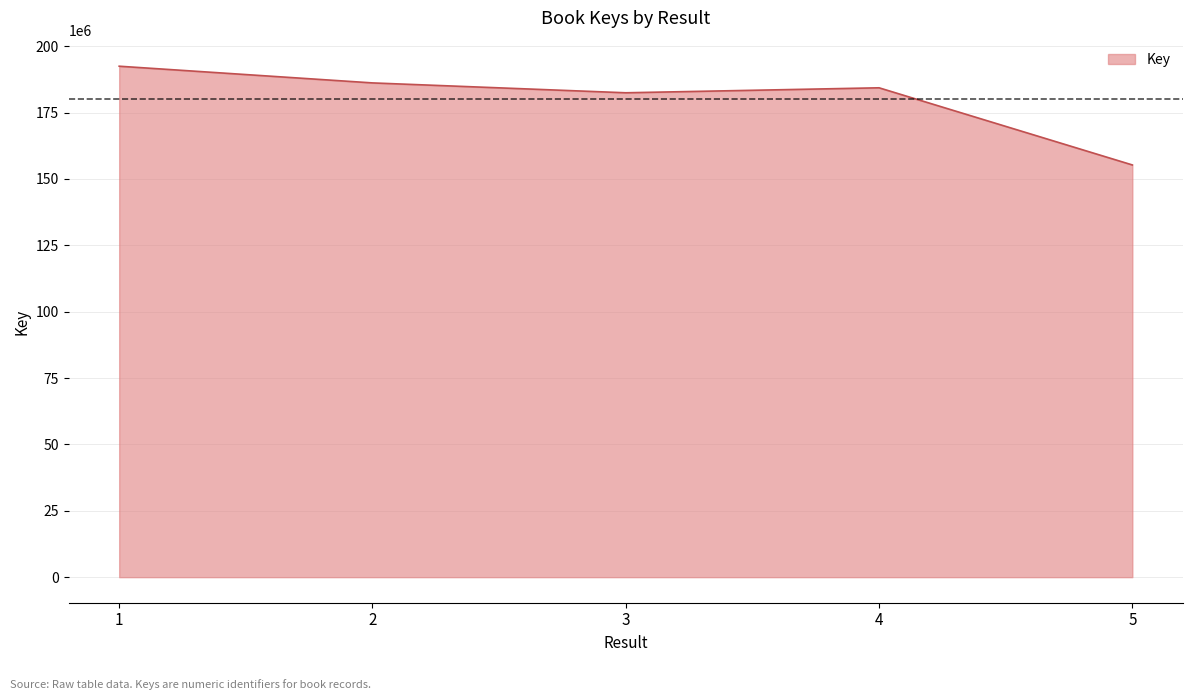

What value does the data have at 1?

192437745